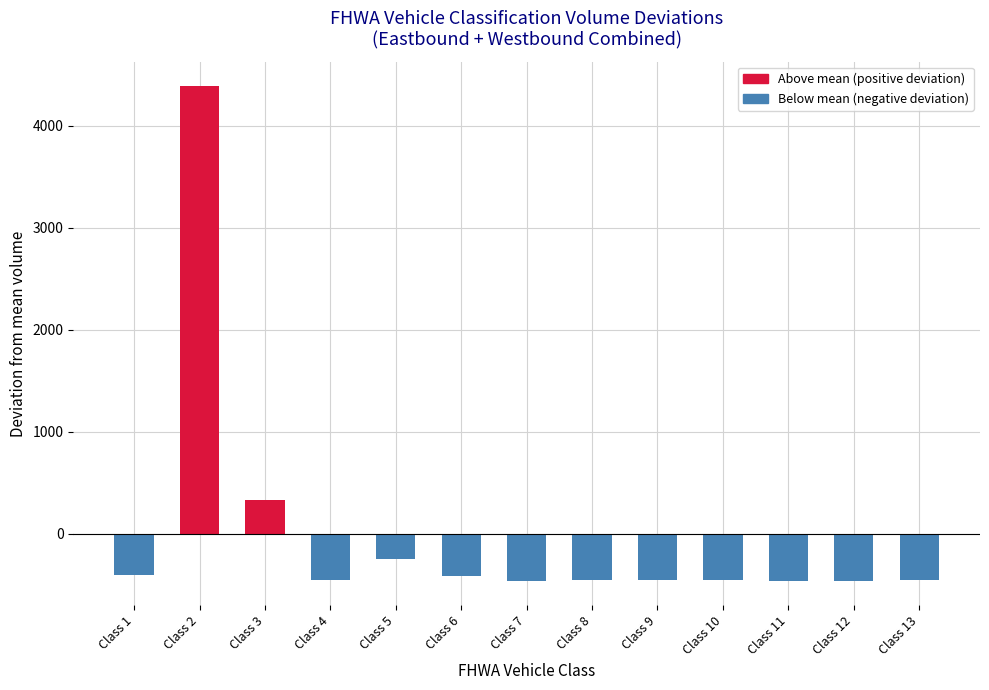

How many bars are there in total?

13